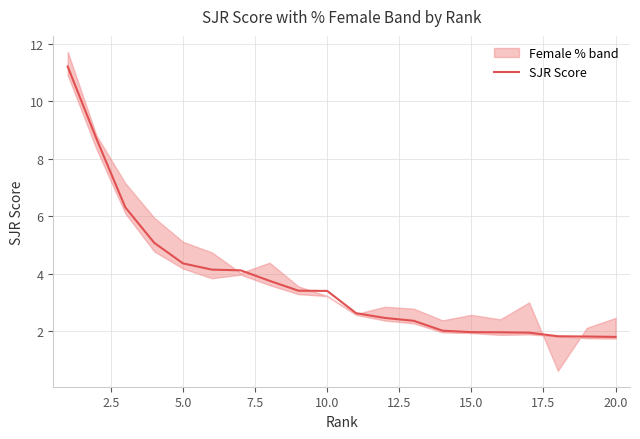

What is the difference between the second highest and minimum values?

6.9